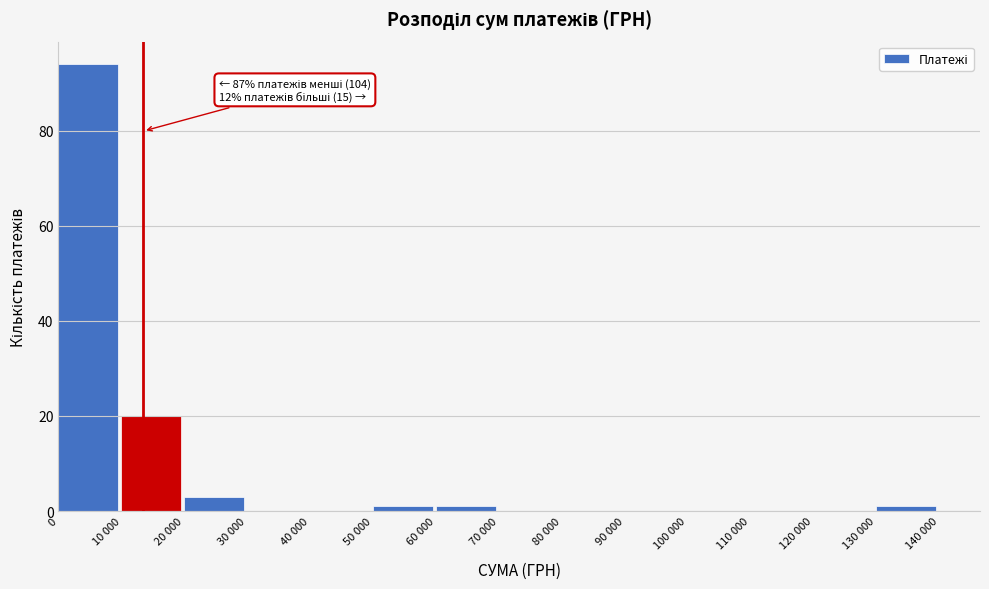

Reading left to right, extract all data points from this chart.

0=94	10 000=20	20 000=3	30 000=0	40 000=0	50 000=1	60 000=1	70 000=0	80 000=0	90 000=0	100 000=0	110 000=0	120 000=0	130 000=1